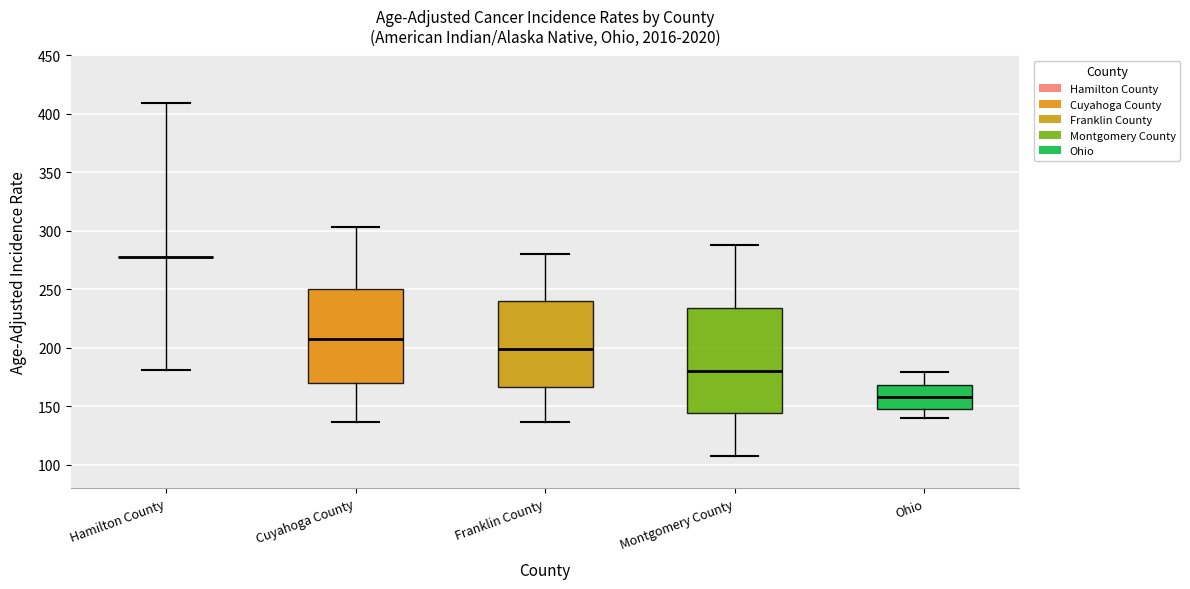

Where does the lower whisker of the box for Montgomery County end on the y-axis? The values are not printed on the chart, so give them approximately, as read against the axis.

110